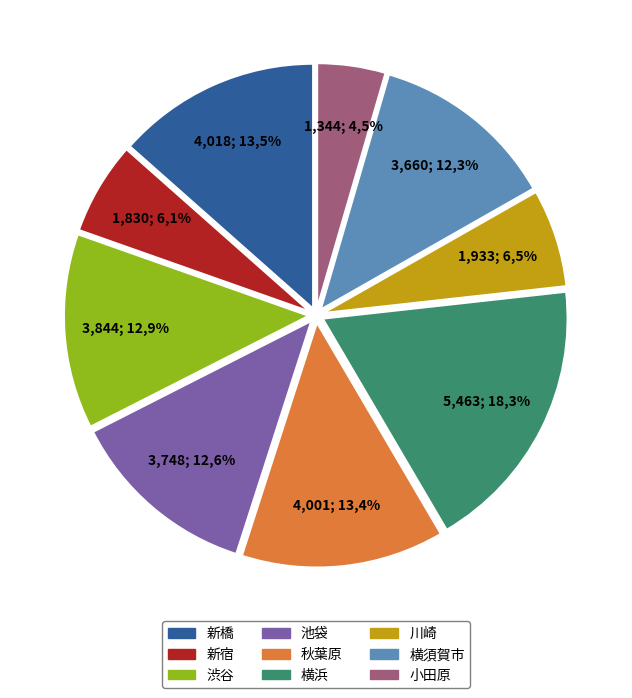

To the nearest percent, what is the average slice percentage?

11%